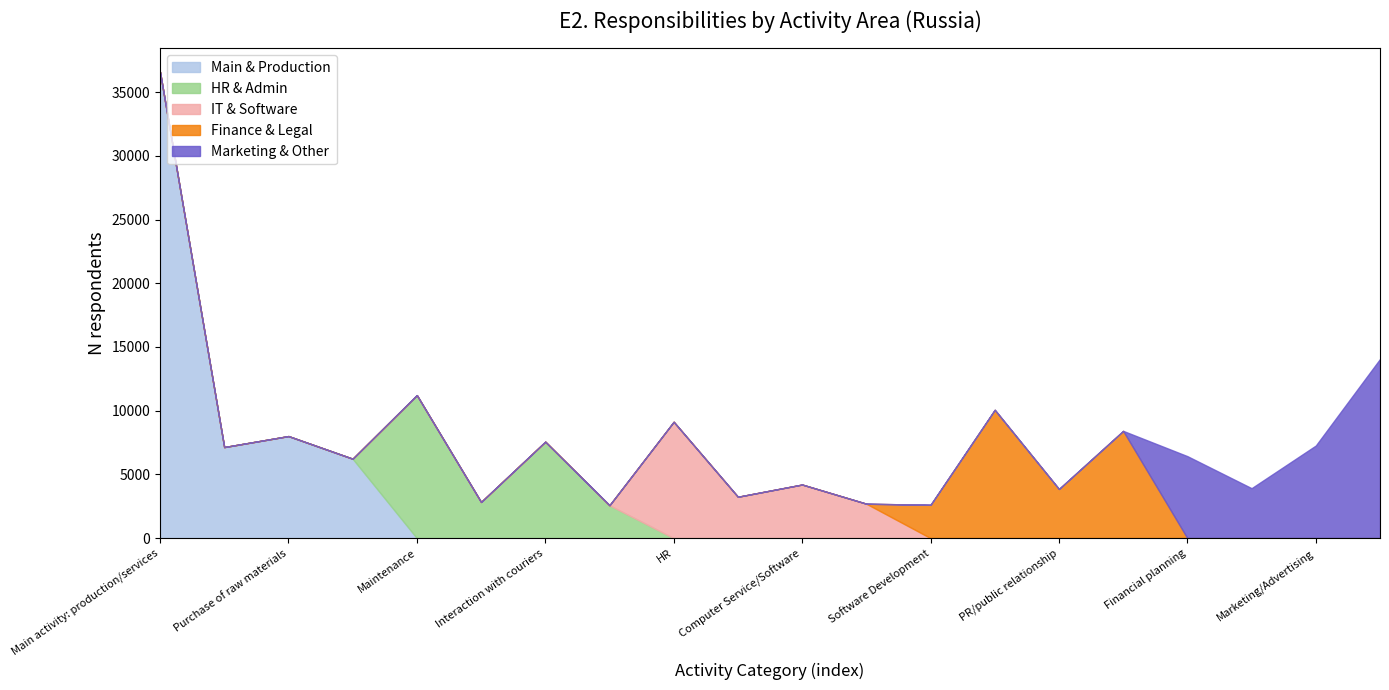

Is it true that Main & Production equals -17436 at HR?

False